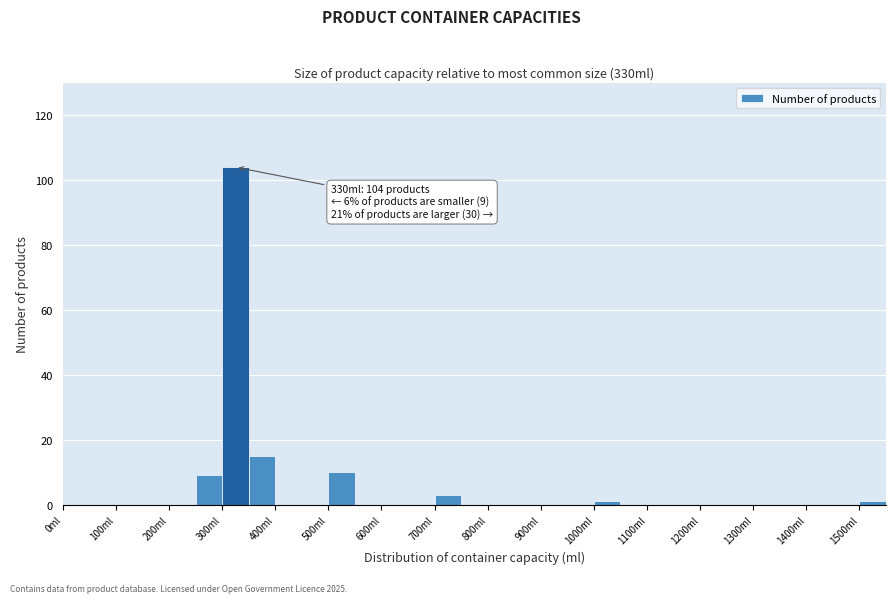

Over which range of the x-axis is the bar tallest?

300 to 350